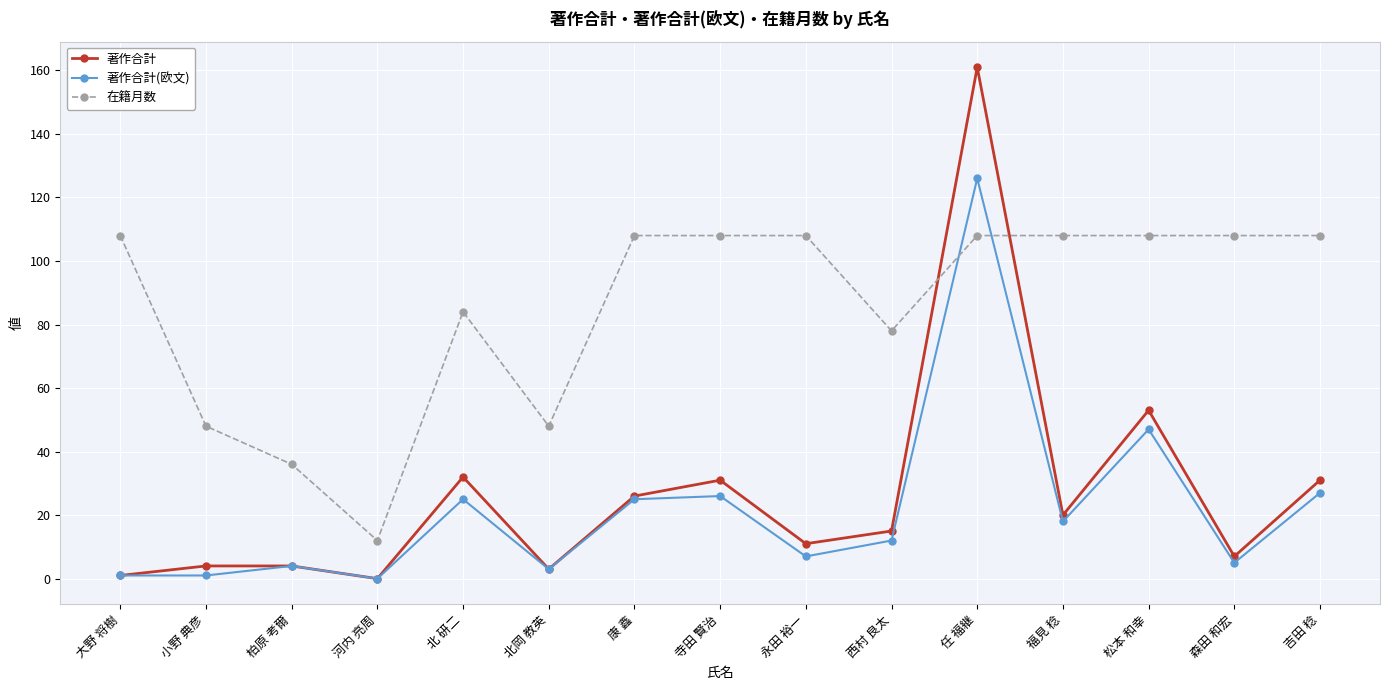

Which series changed the most between 河内 亮周 and 北 研二?

在籍月数